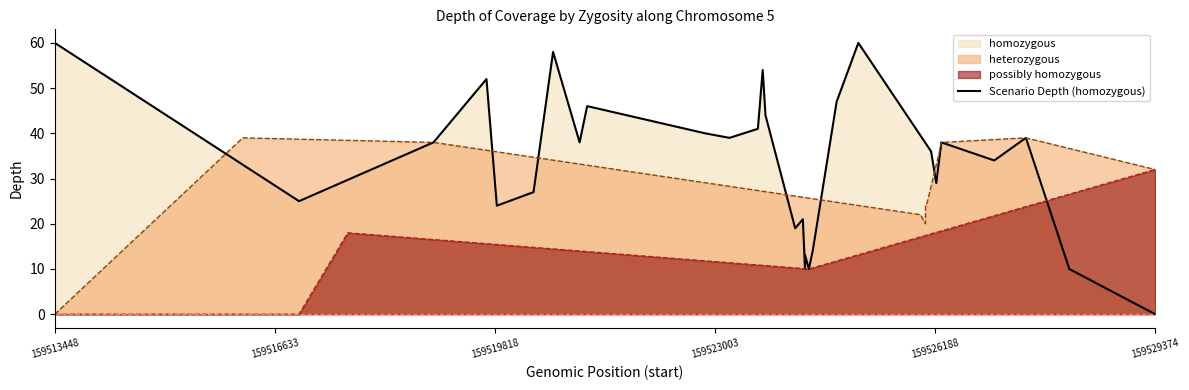

List the series in order of their overall mean, lowest first.

possibly homozygous, heterozygous, Scenario Depth (homozygous)